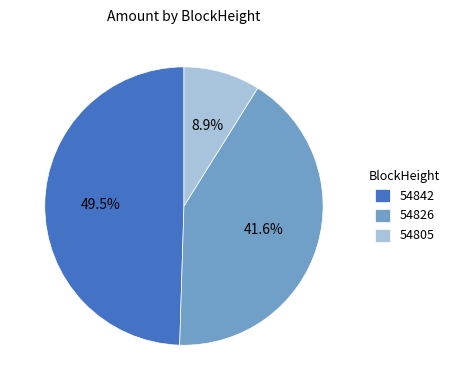

Which has a higher value, 54826 or 54842?

54842